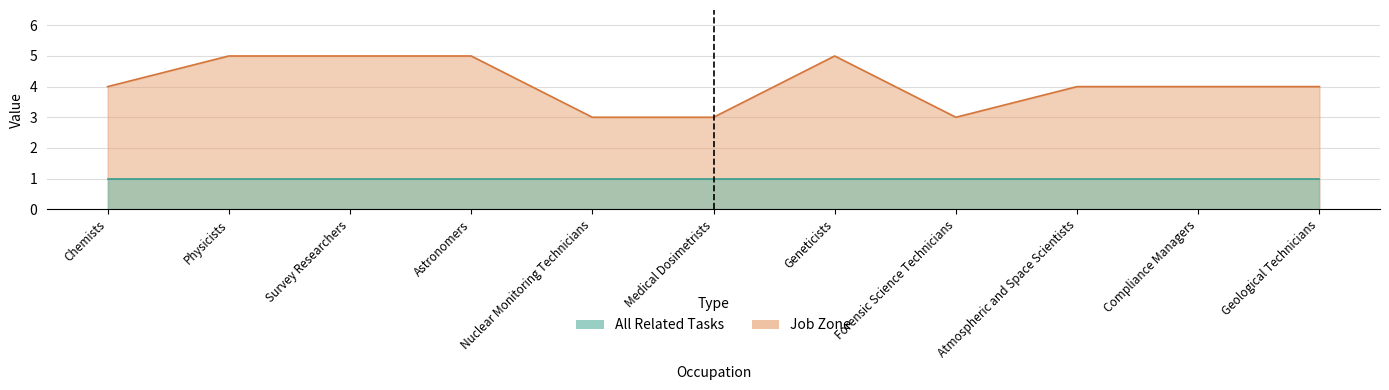

At which label does the data first exceed 4?

Physicists